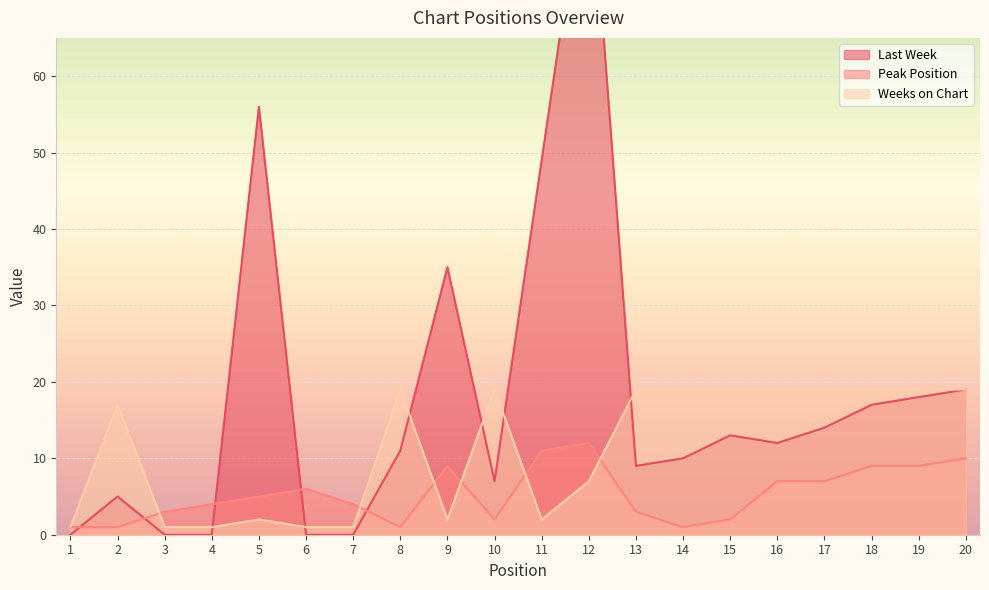

How many interior local valleys does the Peak Position series have?

3